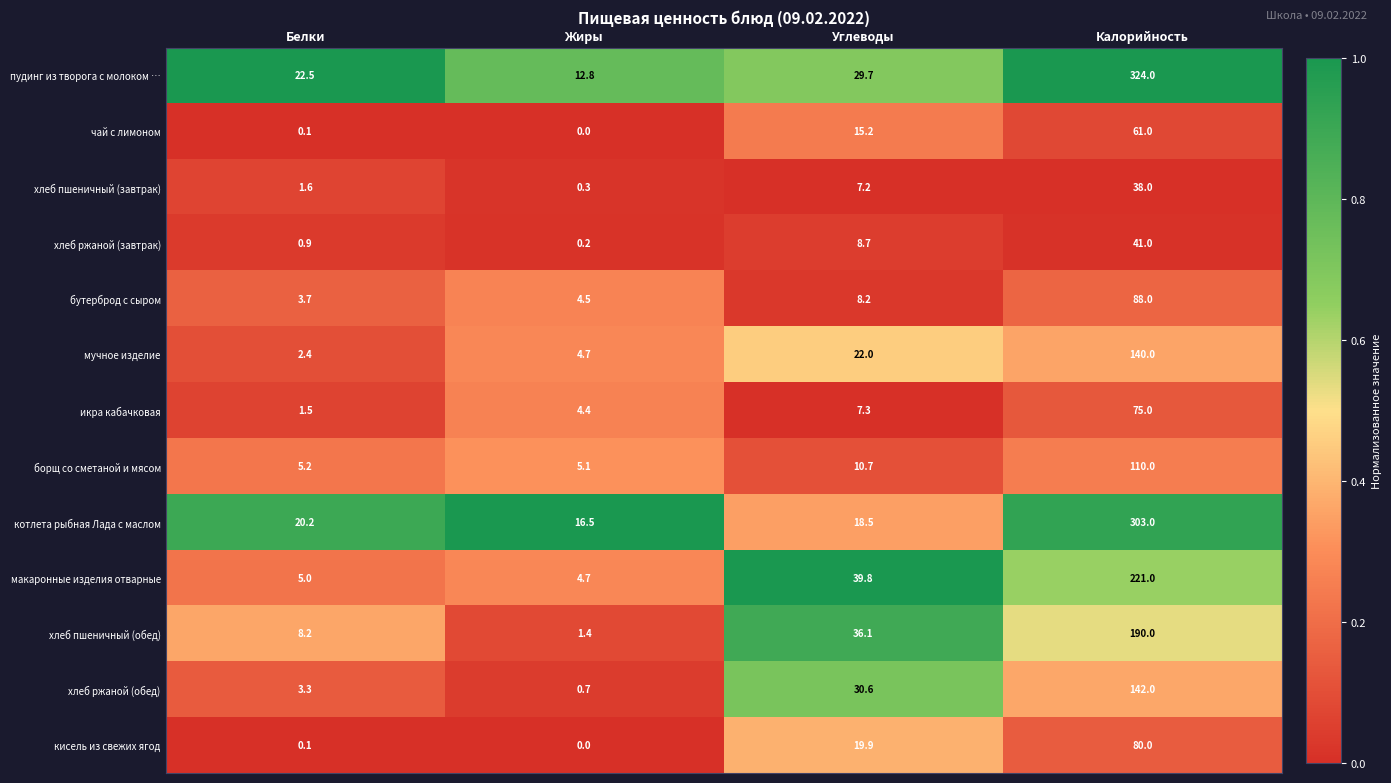

The котлета рыбная Лада с маслом series shows 4.5 at Белки. True or false?

False